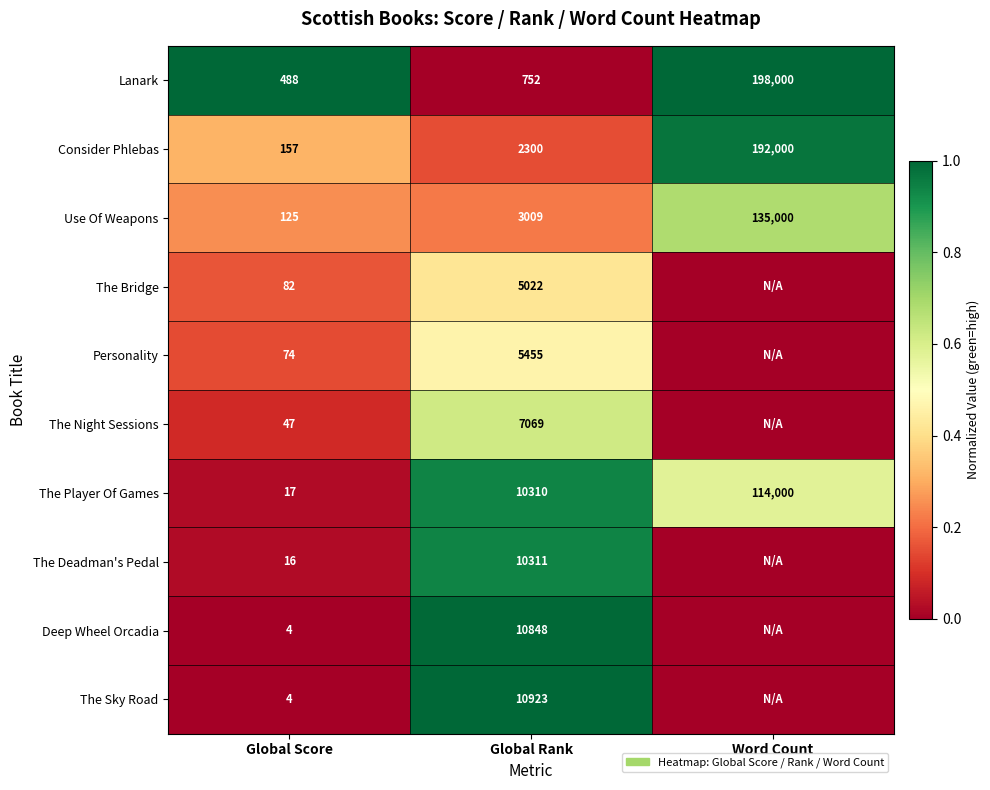

What is the difference between the Use Of Weapons values at Word Count and Global Score?

134875